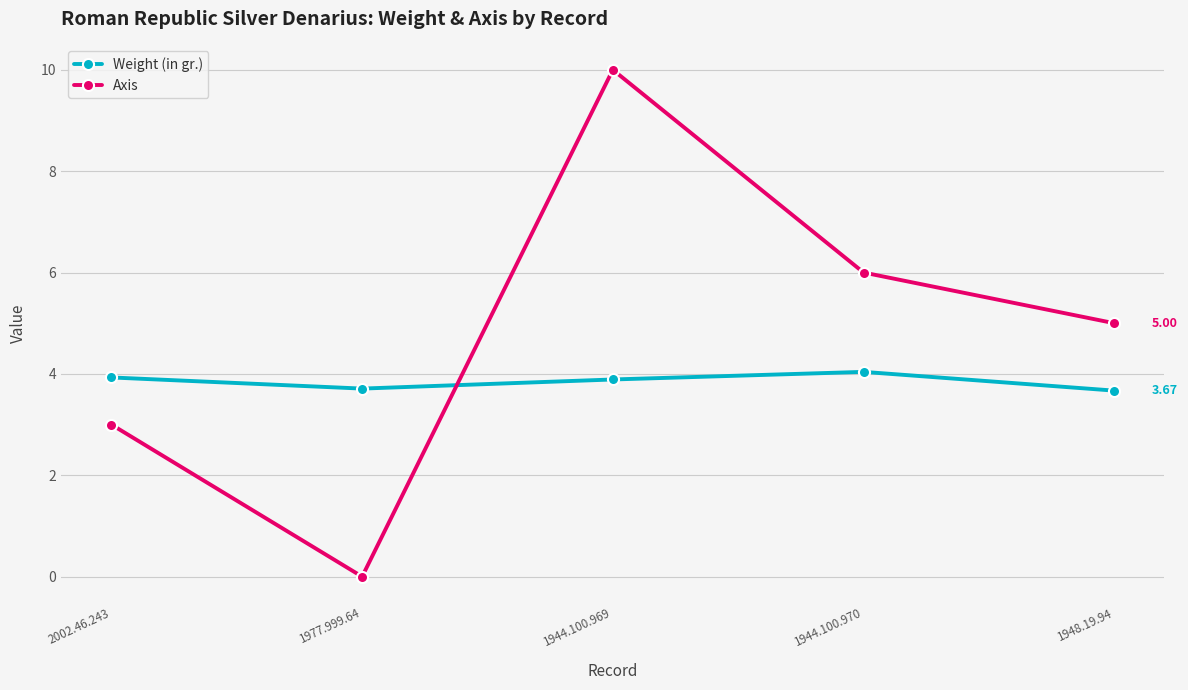

What is the maximum value shown in the chart?

10.0